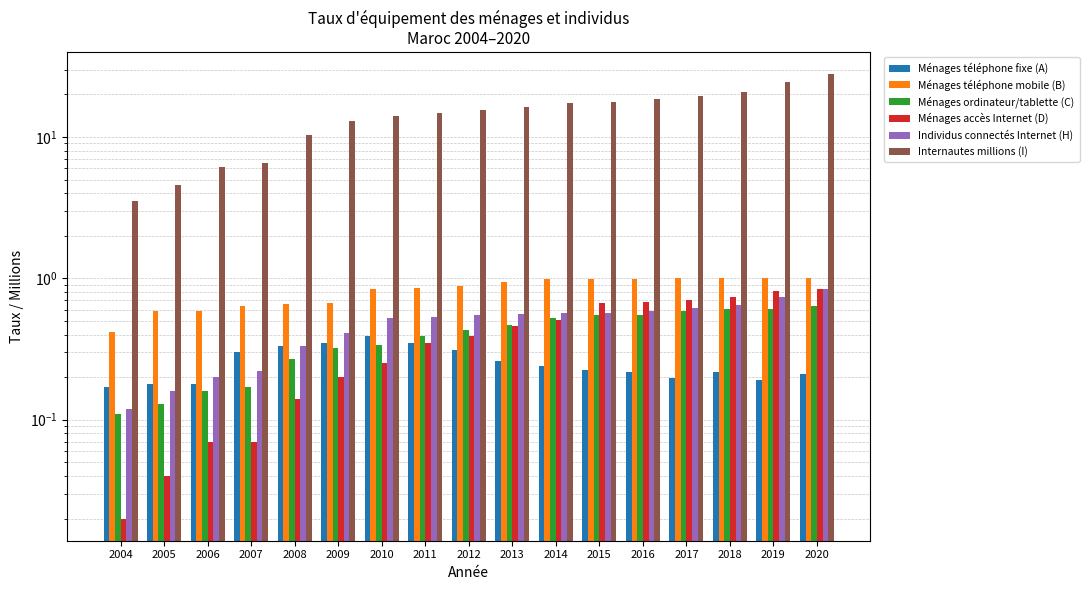

Which series changed the most between 2004 and 2005?

Internautes millions (I)